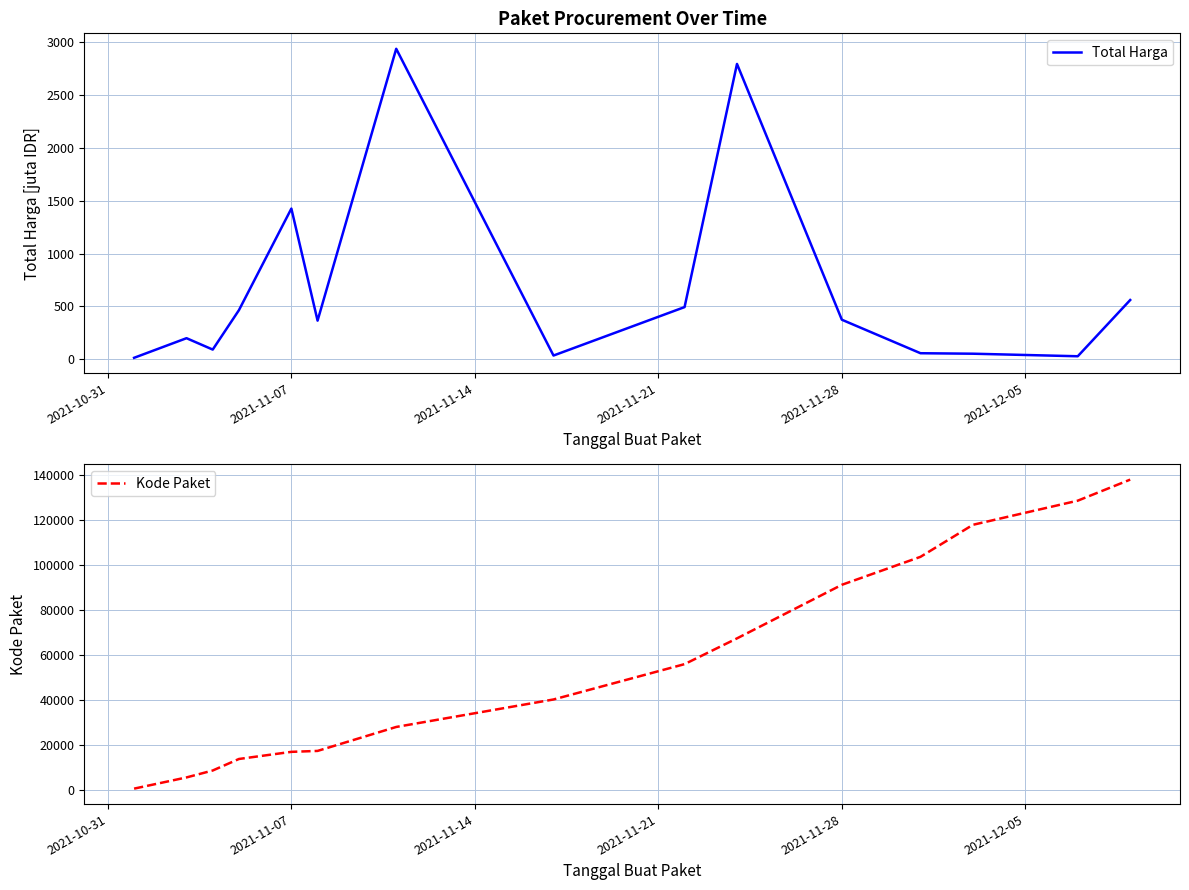

Where is Total Harga nearest to the value 1475?

2021-11-07